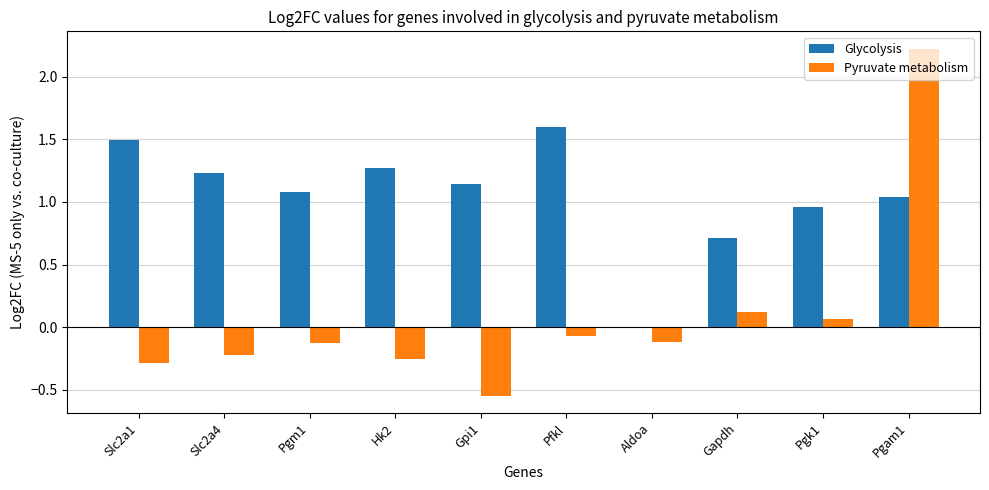

How many values in the Glycolysis series exceed 1?

7